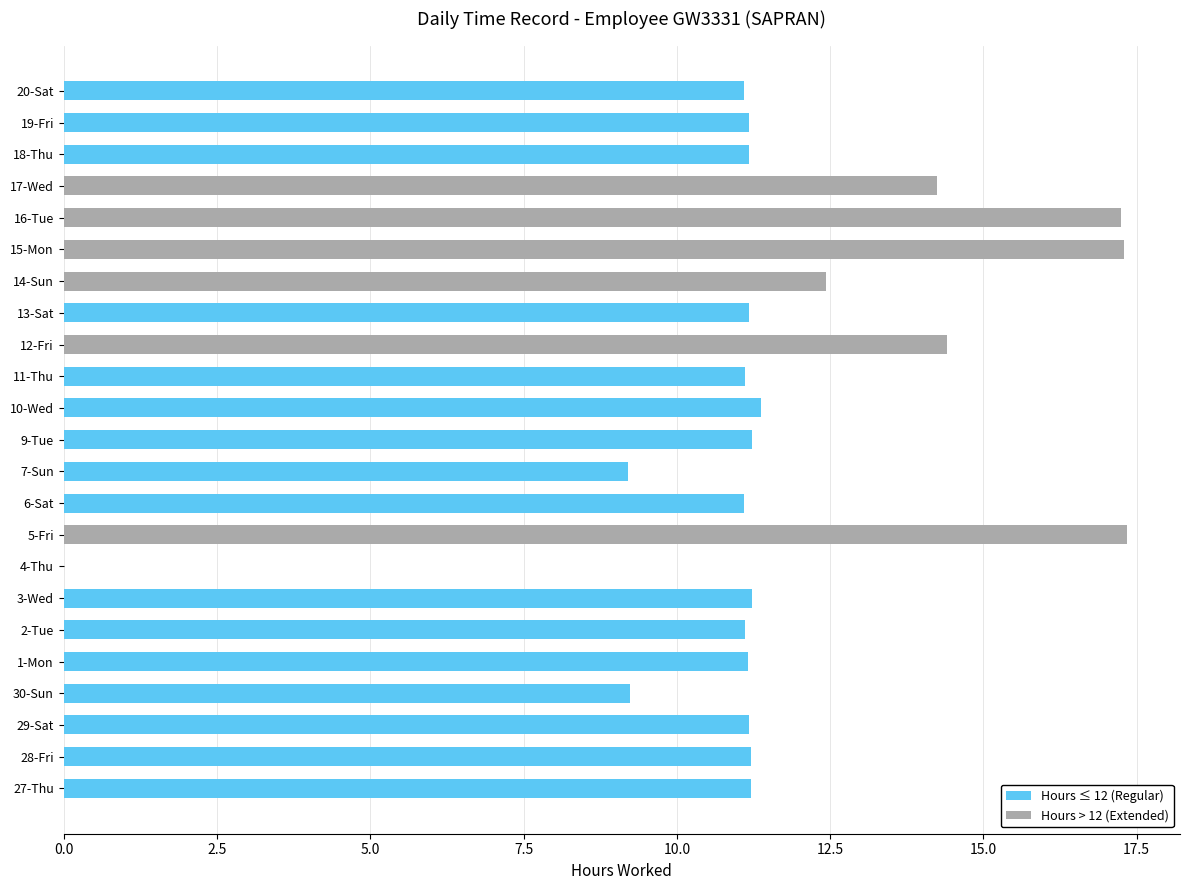

What is the sum of the Low (Hours Worked) values at 19-Fri and 27-Thu?

22.4